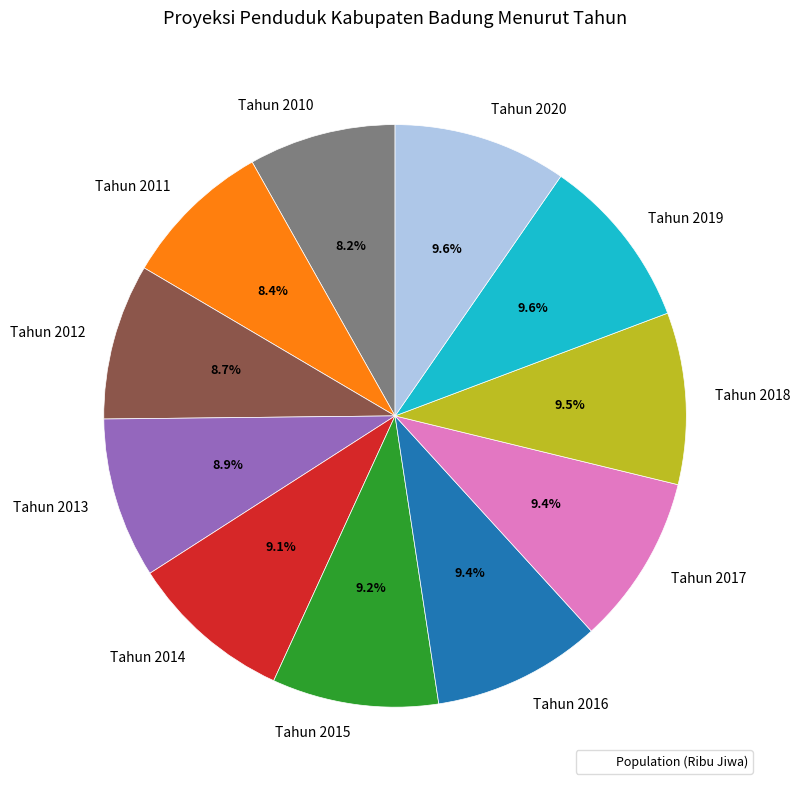

Is there any slice that represents more than half of the pie?

No